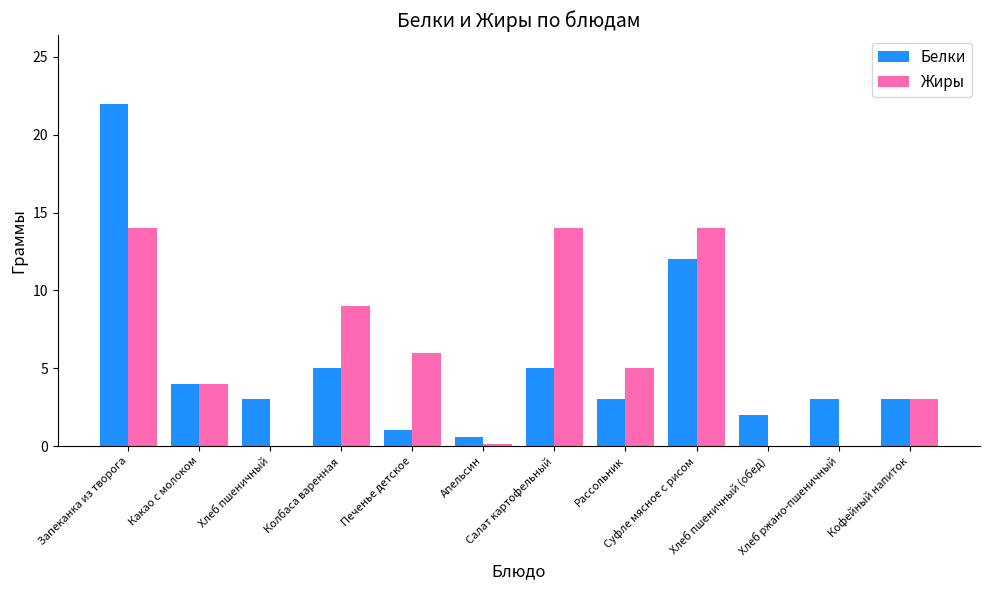

The value of Белки at Салат картофельный is 6.7. True or false?

False